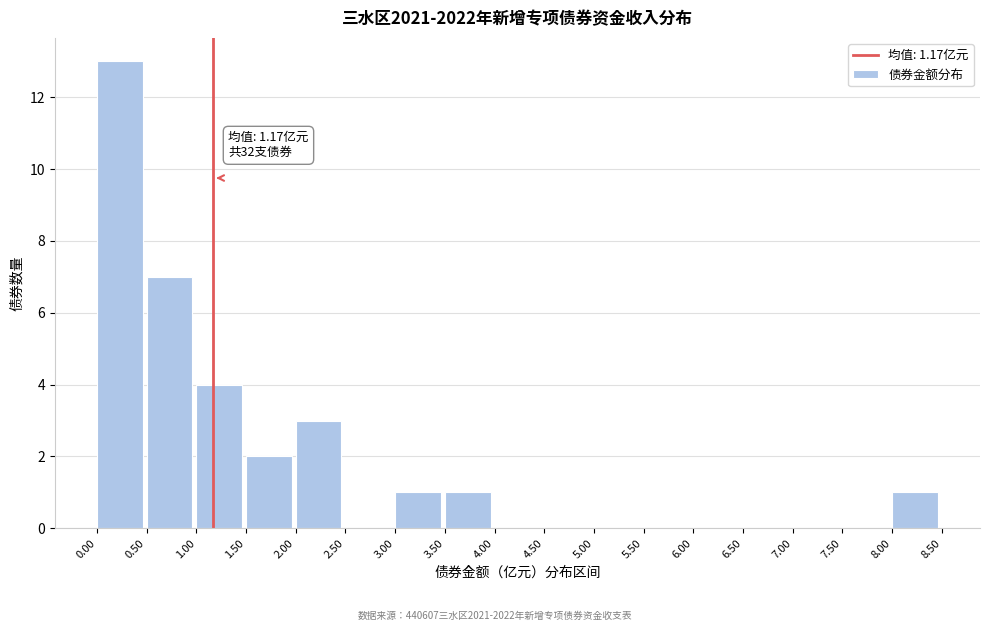

Which range on the x-axis has the tallest bar?

0.00 to 0.50